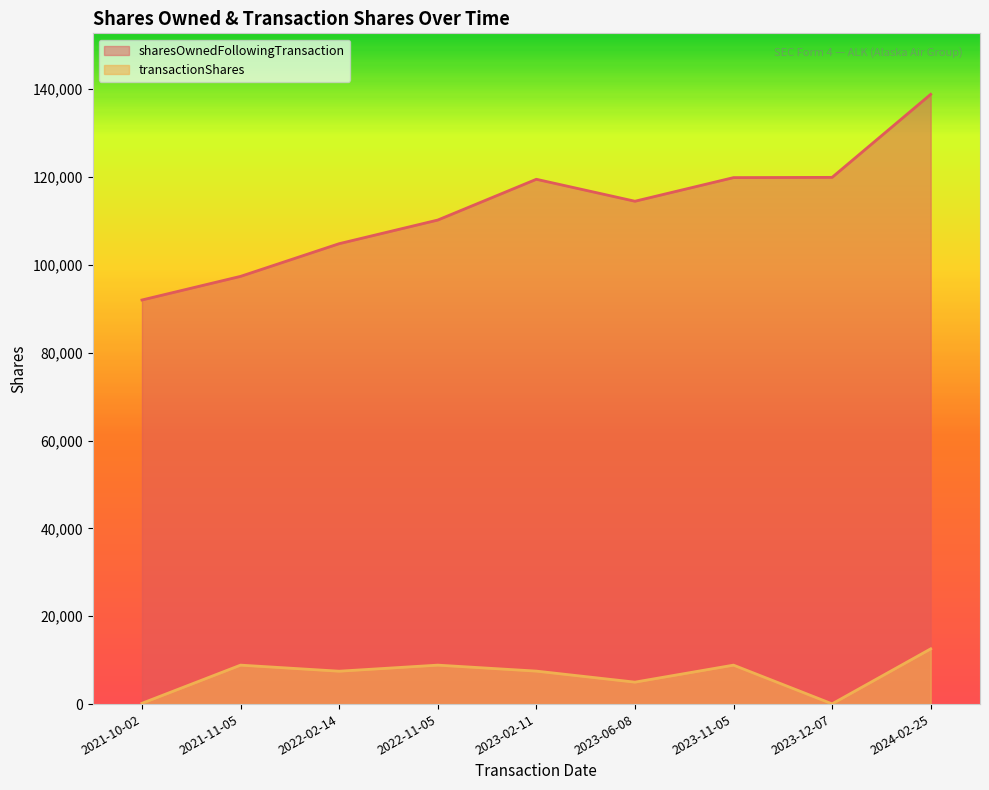

True or false: sharesOwnedFollowingTransaction has a value of 104841 at 2022-02-14.

True